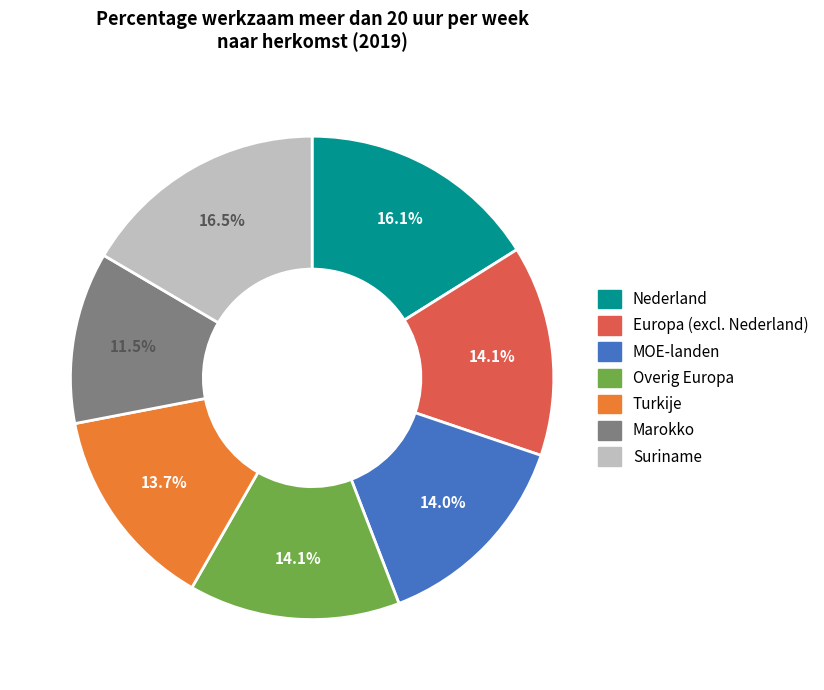

Between MOE-landen and Marokko, which is larger?

MOE-landen